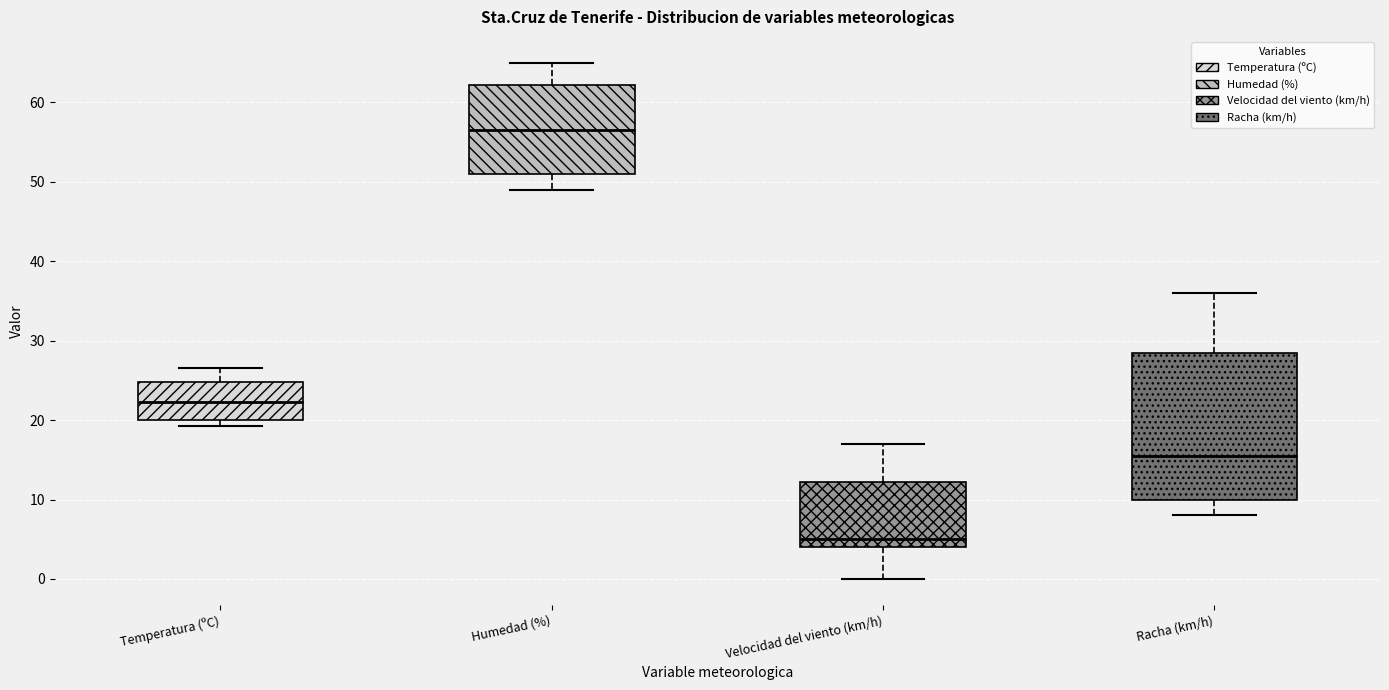

Reading left to right, transcribe this box plot: for each box, give where its median line is, the range the box spans, and where its two whiskers end, as read against the y-axis. The values are not printed on the chart, so give them approximately, as read against the axis.

Temperatura (ºC): median 22, box 20 to 25, whiskers 19 to 27
Humedad (%): median 57, box 51 to 62, whiskers 49 to 65
Velocidad del viento (km/h): median 5, box 4 to 12, whiskers 0 to 17
Racha (km/h): median 16, box 10 to 29, whiskers 8 to 36